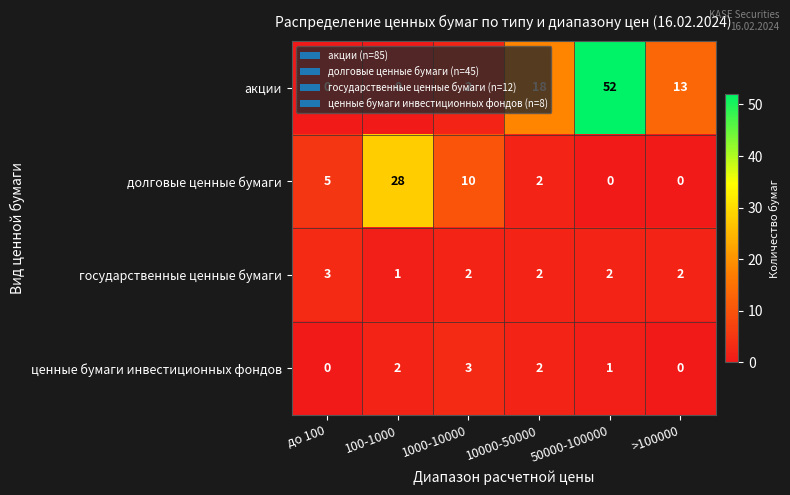

What is the average value of the долговые ценные бумаги series?

8